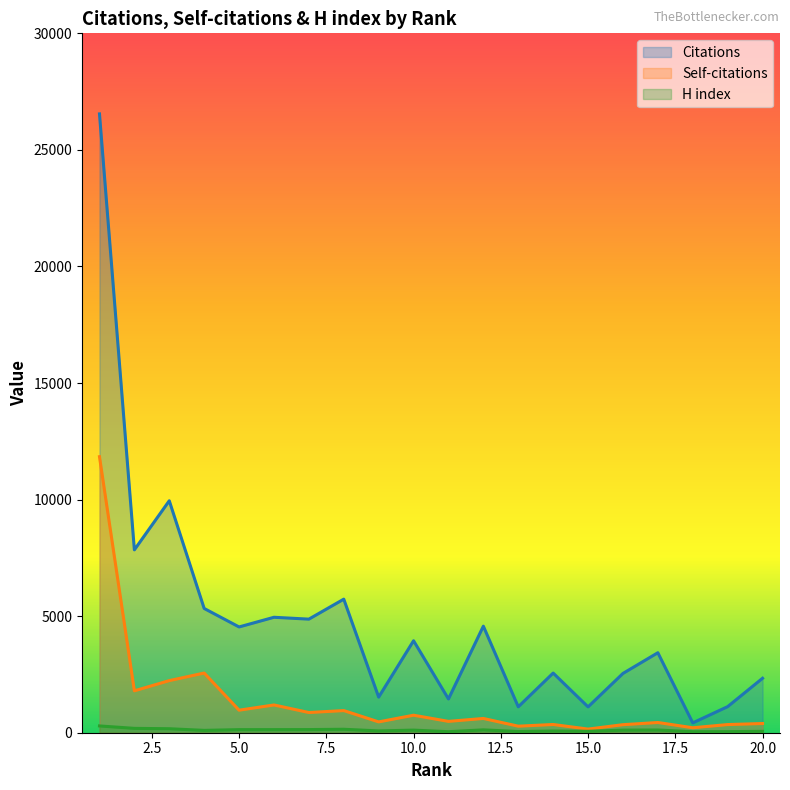

Which series has the largest total across all categories?

Citations